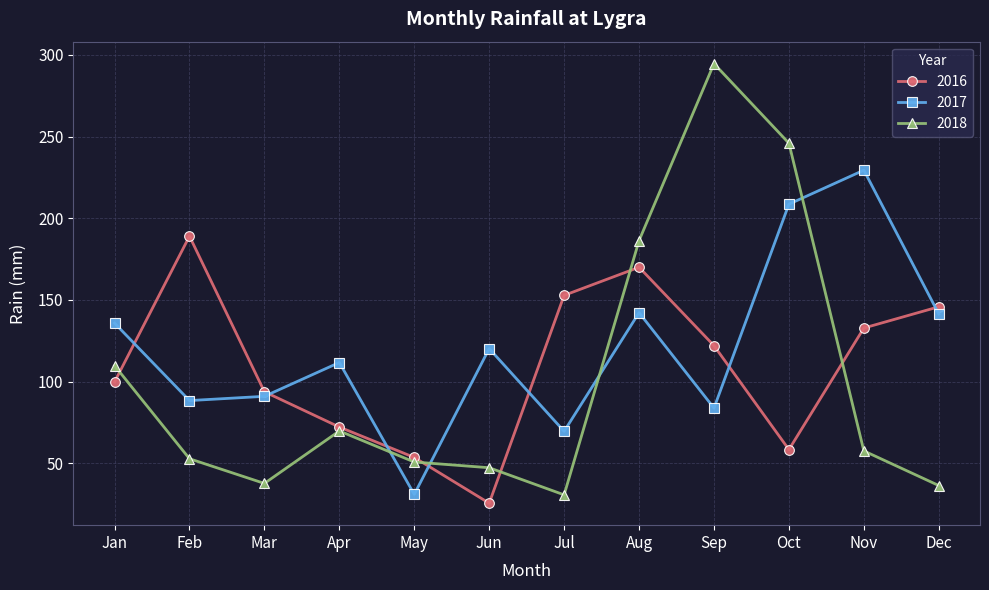

At which category does the chart reach its minimum across all series?

Jun